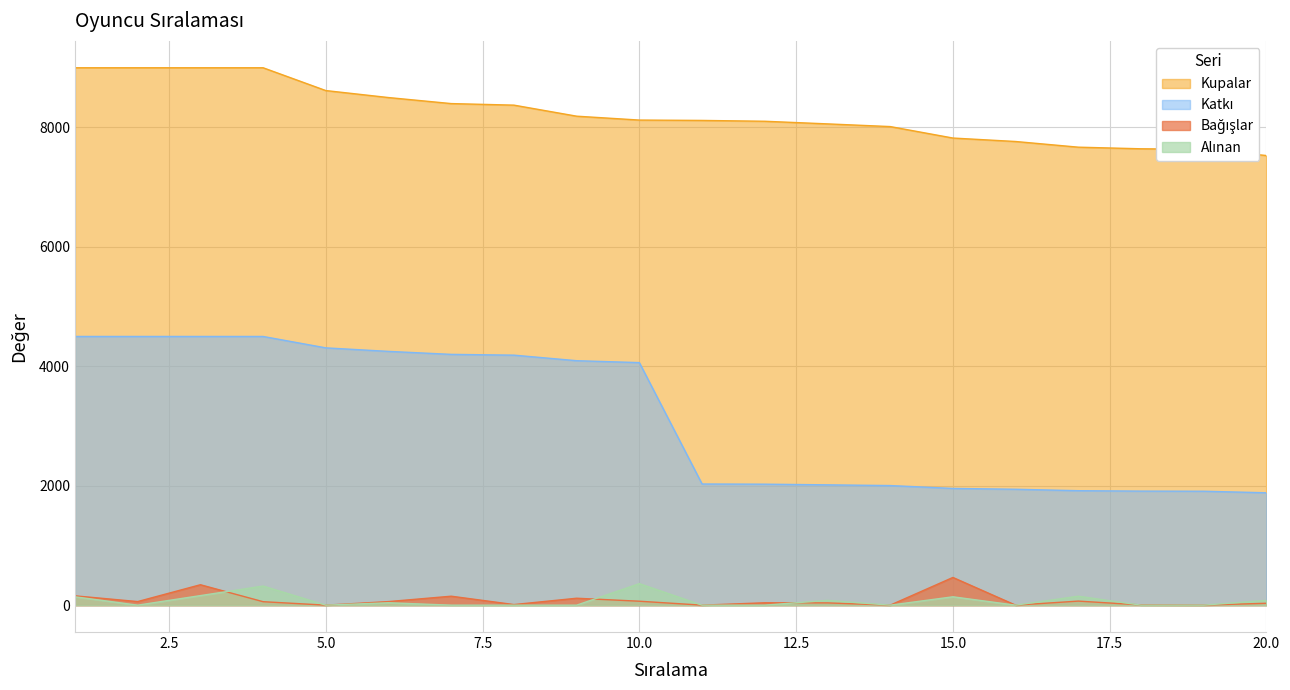

What is the sum of all Kupalar values?

164569